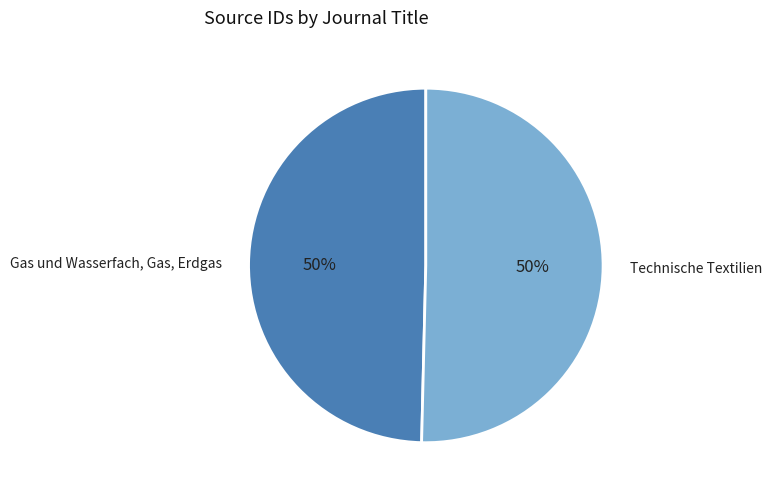

To the nearest percent, what percentage of the pie is Technische Textilien?

50%